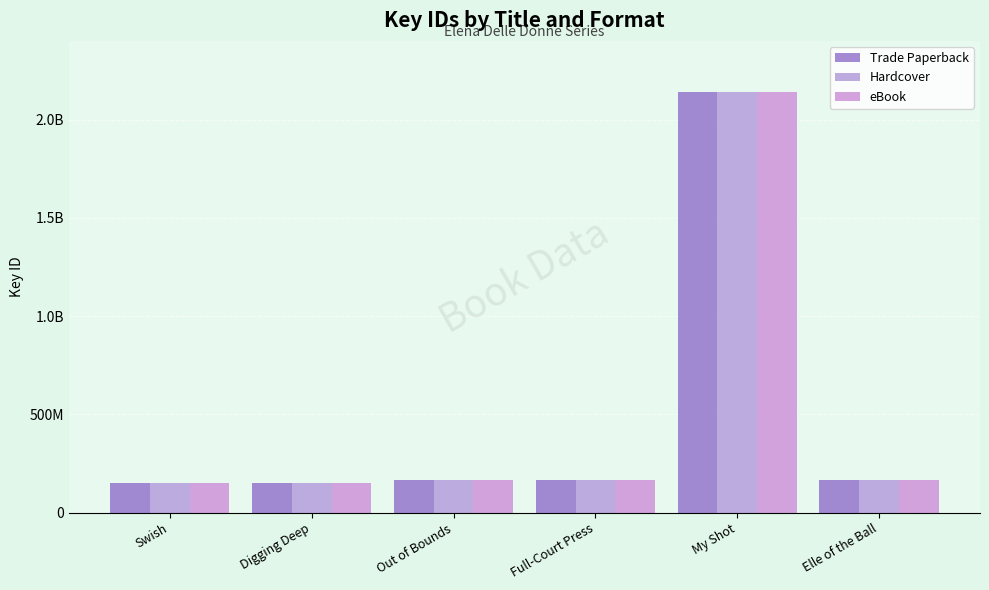

Does the chart contain stacked bars?

No